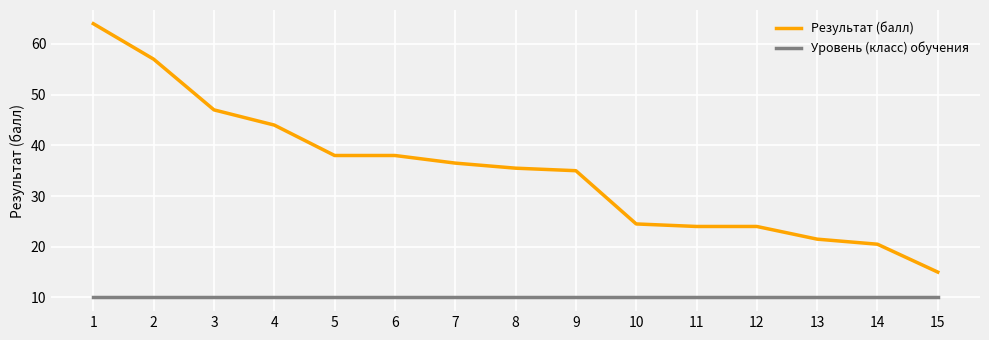

How many lines are shown in the chart?

2